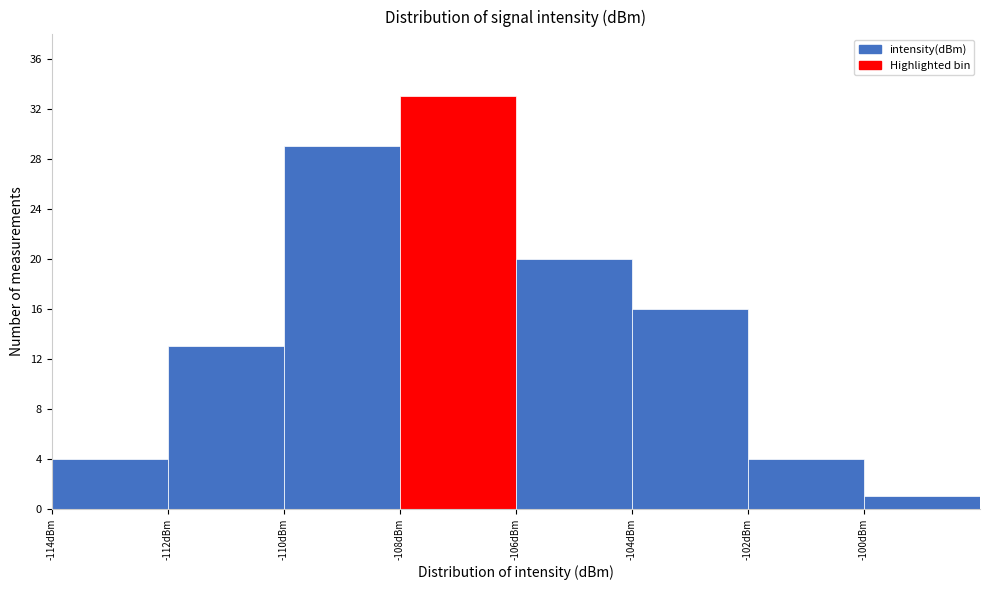

What is the height of the bar covering -110 to -108 on the x-axis? The values are not printed on the chart, so give them approximately, as read against the axis.

29